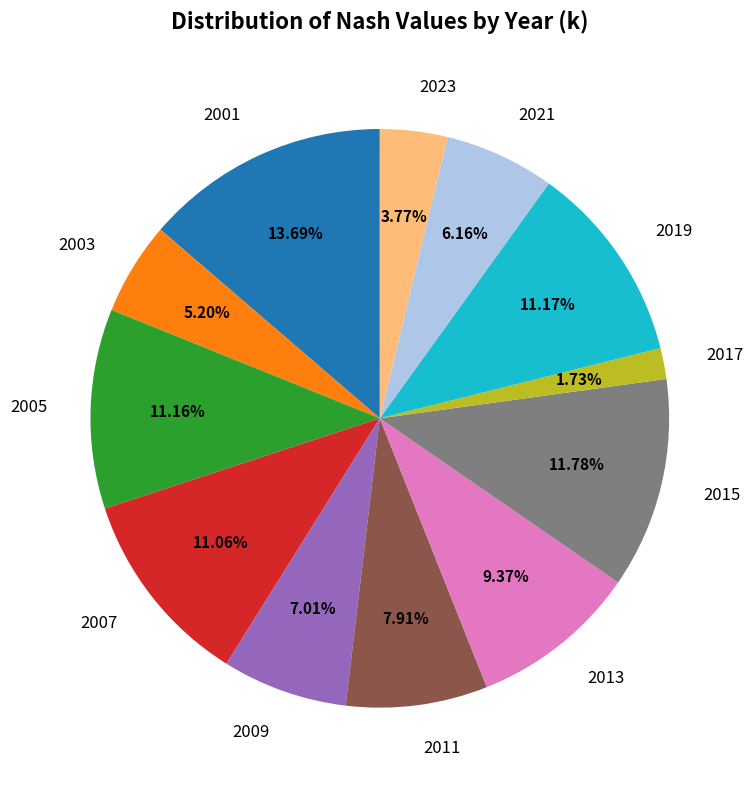

True or false: 2021 accounts for 19% of the total.

False